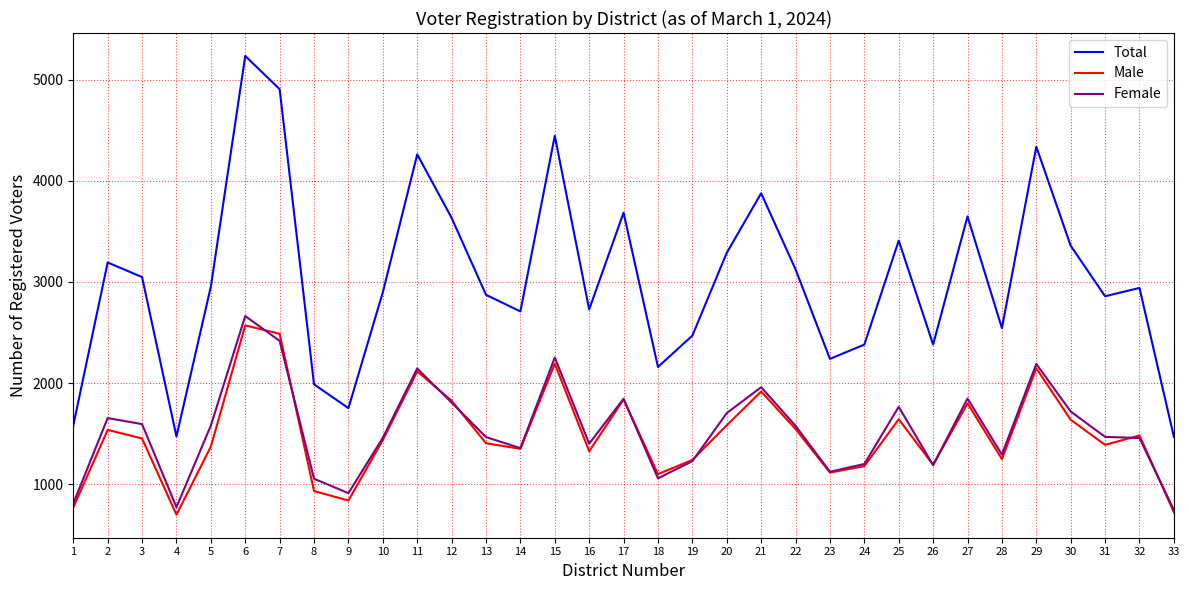

Where is the first local minimum for Female?

4